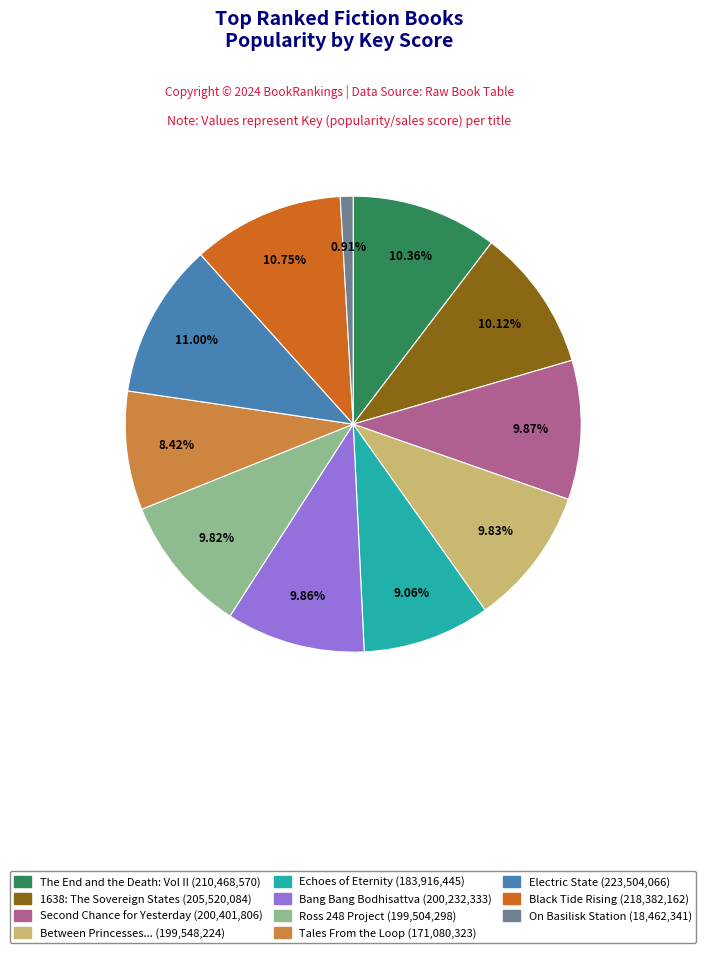

Is there any slice that represents more than half of the pie?

No